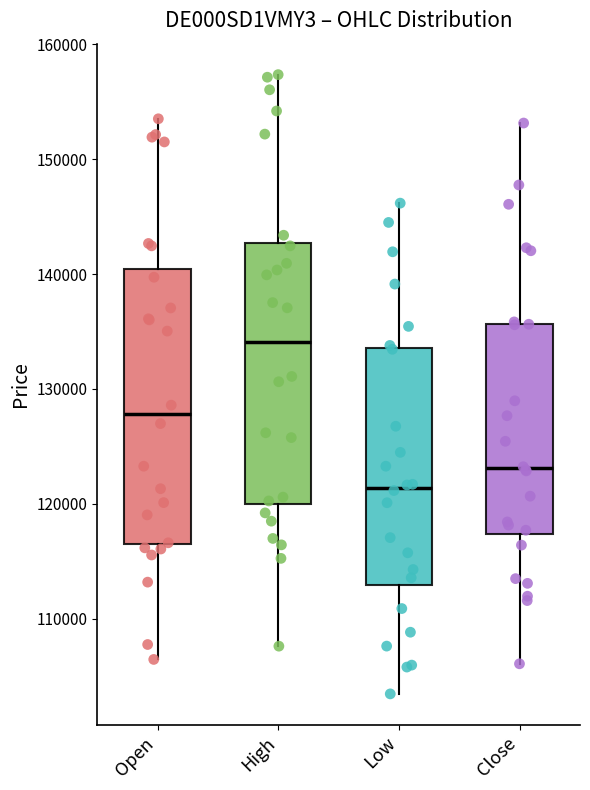

Which box is the tallest, from its lower edge to its upper edge?

Open